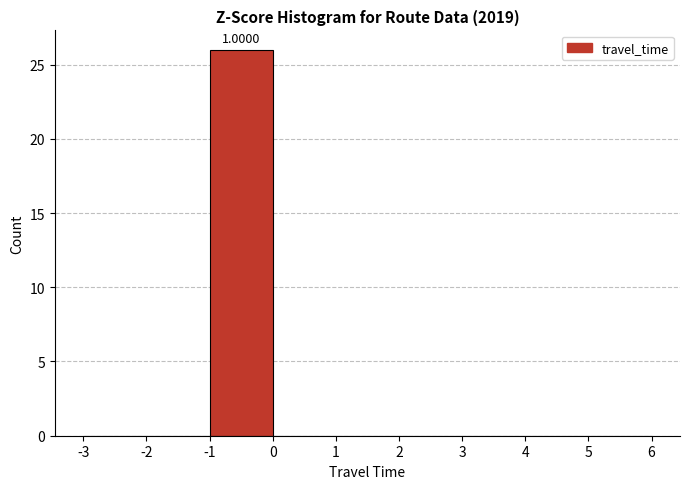

Which range on the x-axis has the tallest bar?

-1 to 0